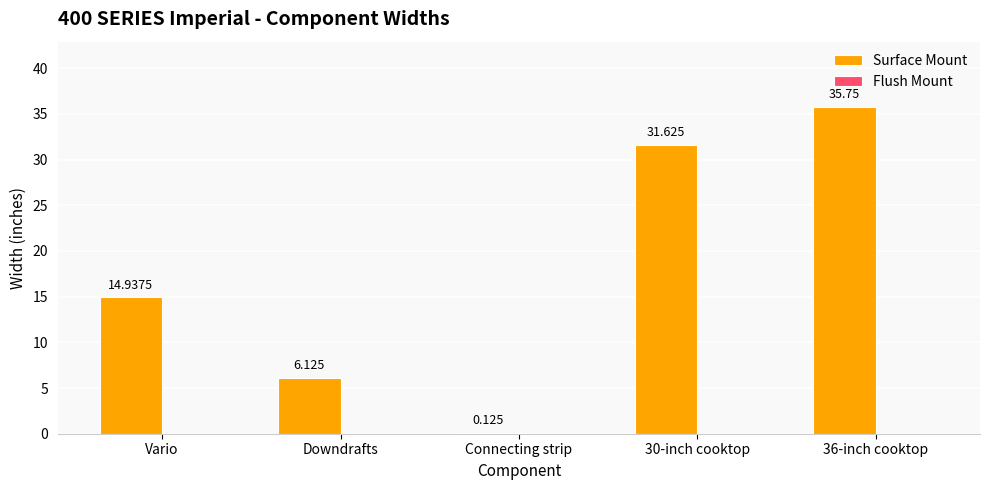

Where is the data nearest to the value 17?

Vario